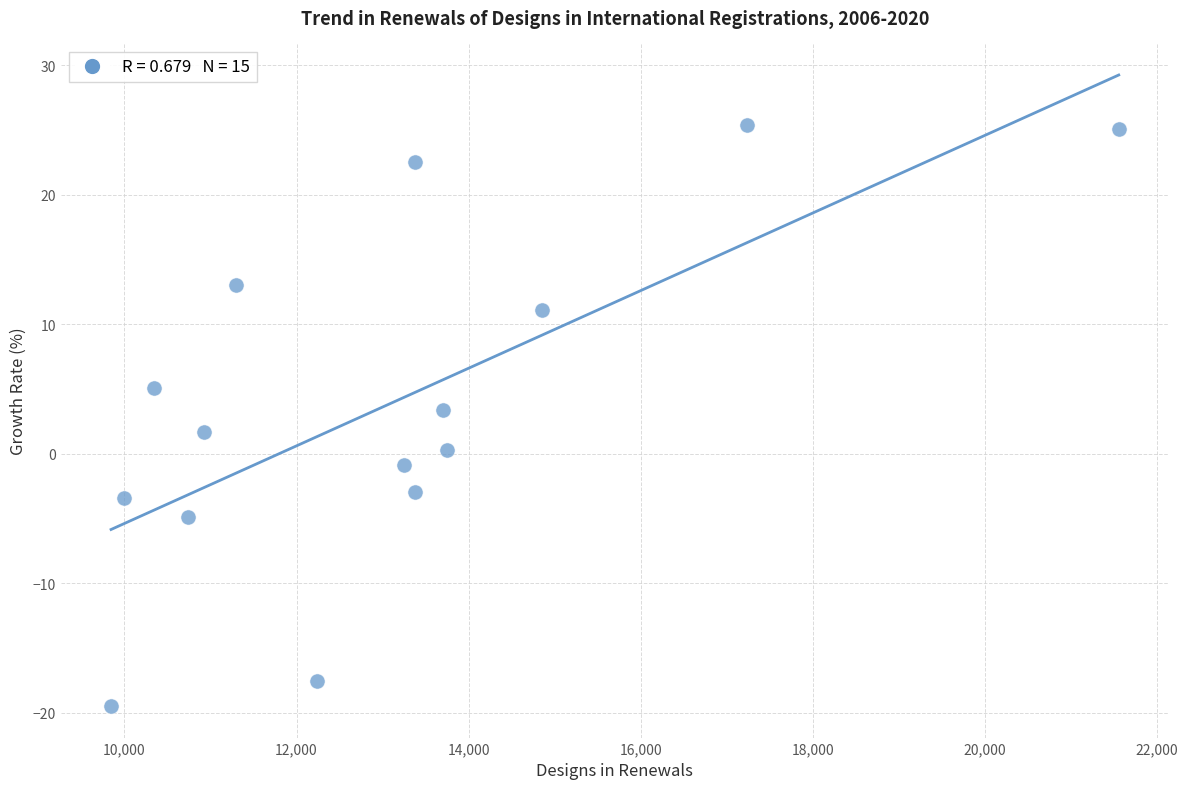

What is the range of Y values (max minus min)?

44.9